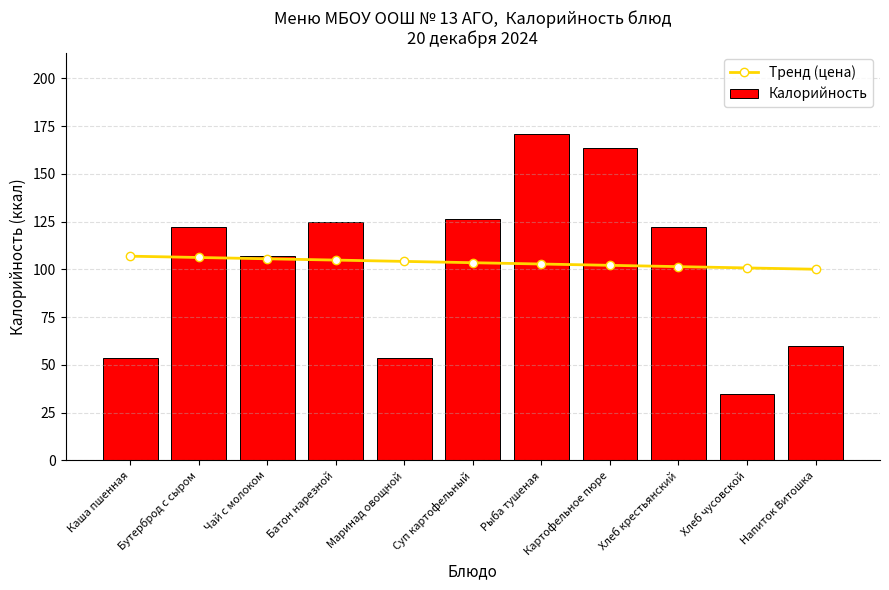

What is the difference between the highest and lowest values at Картофельное пюре?

61.4